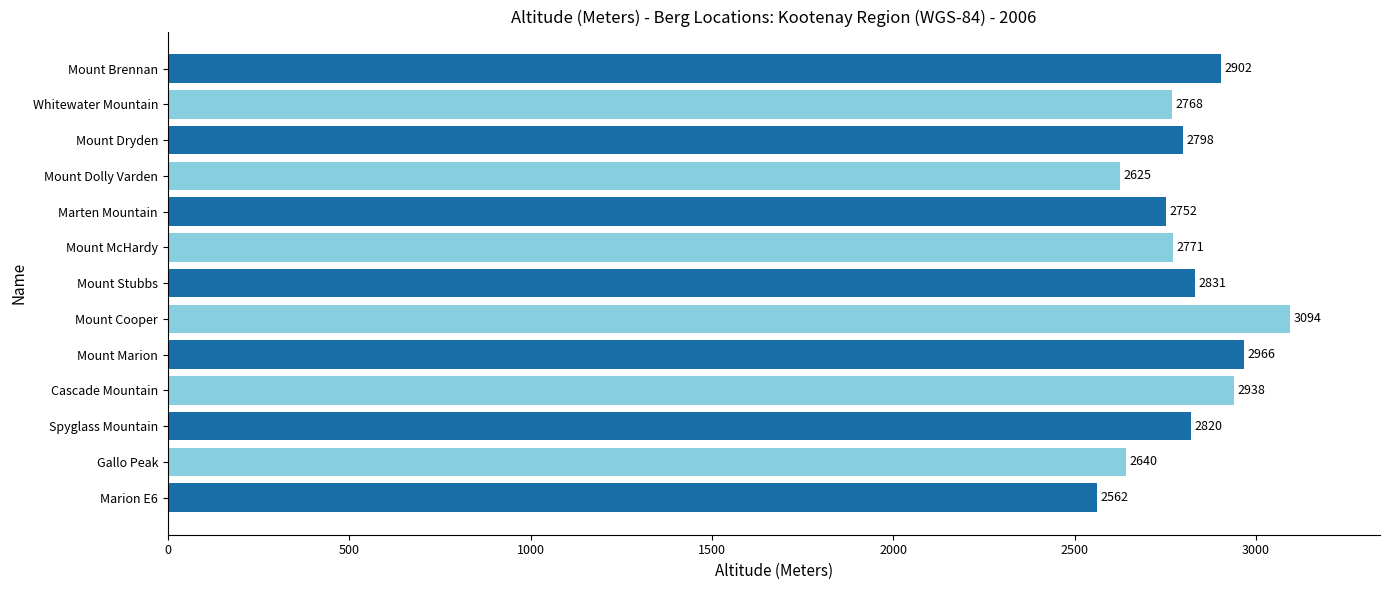

What is the minimum value shown in the chart?

2562